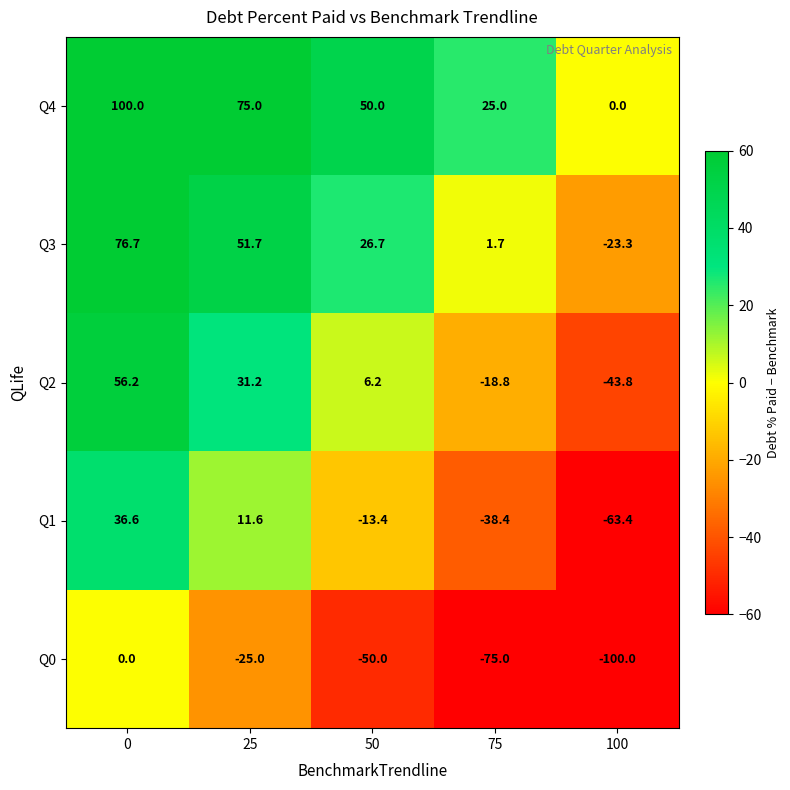

What is the average value of the Q1 series?

-13.4